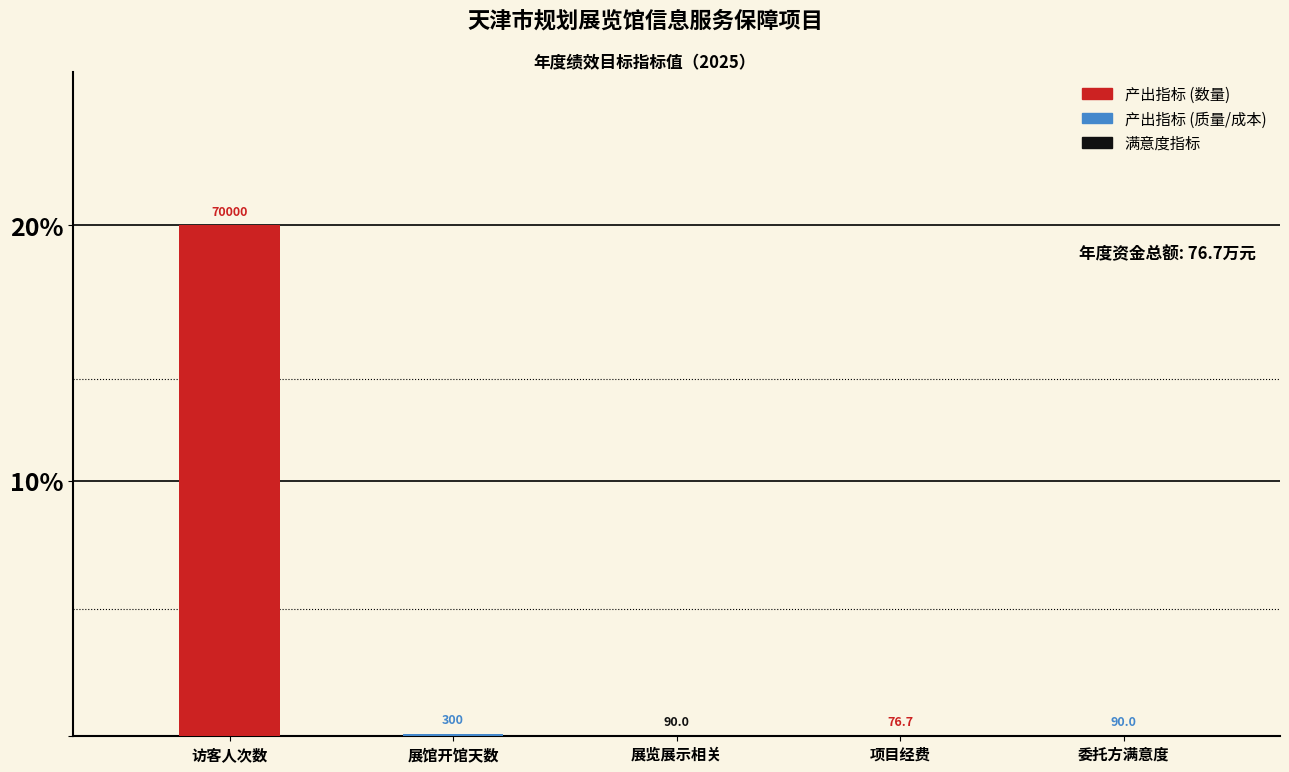

Is it true that 产出指标 (数量) equals 0.1 at 展馆开馆天数?

False